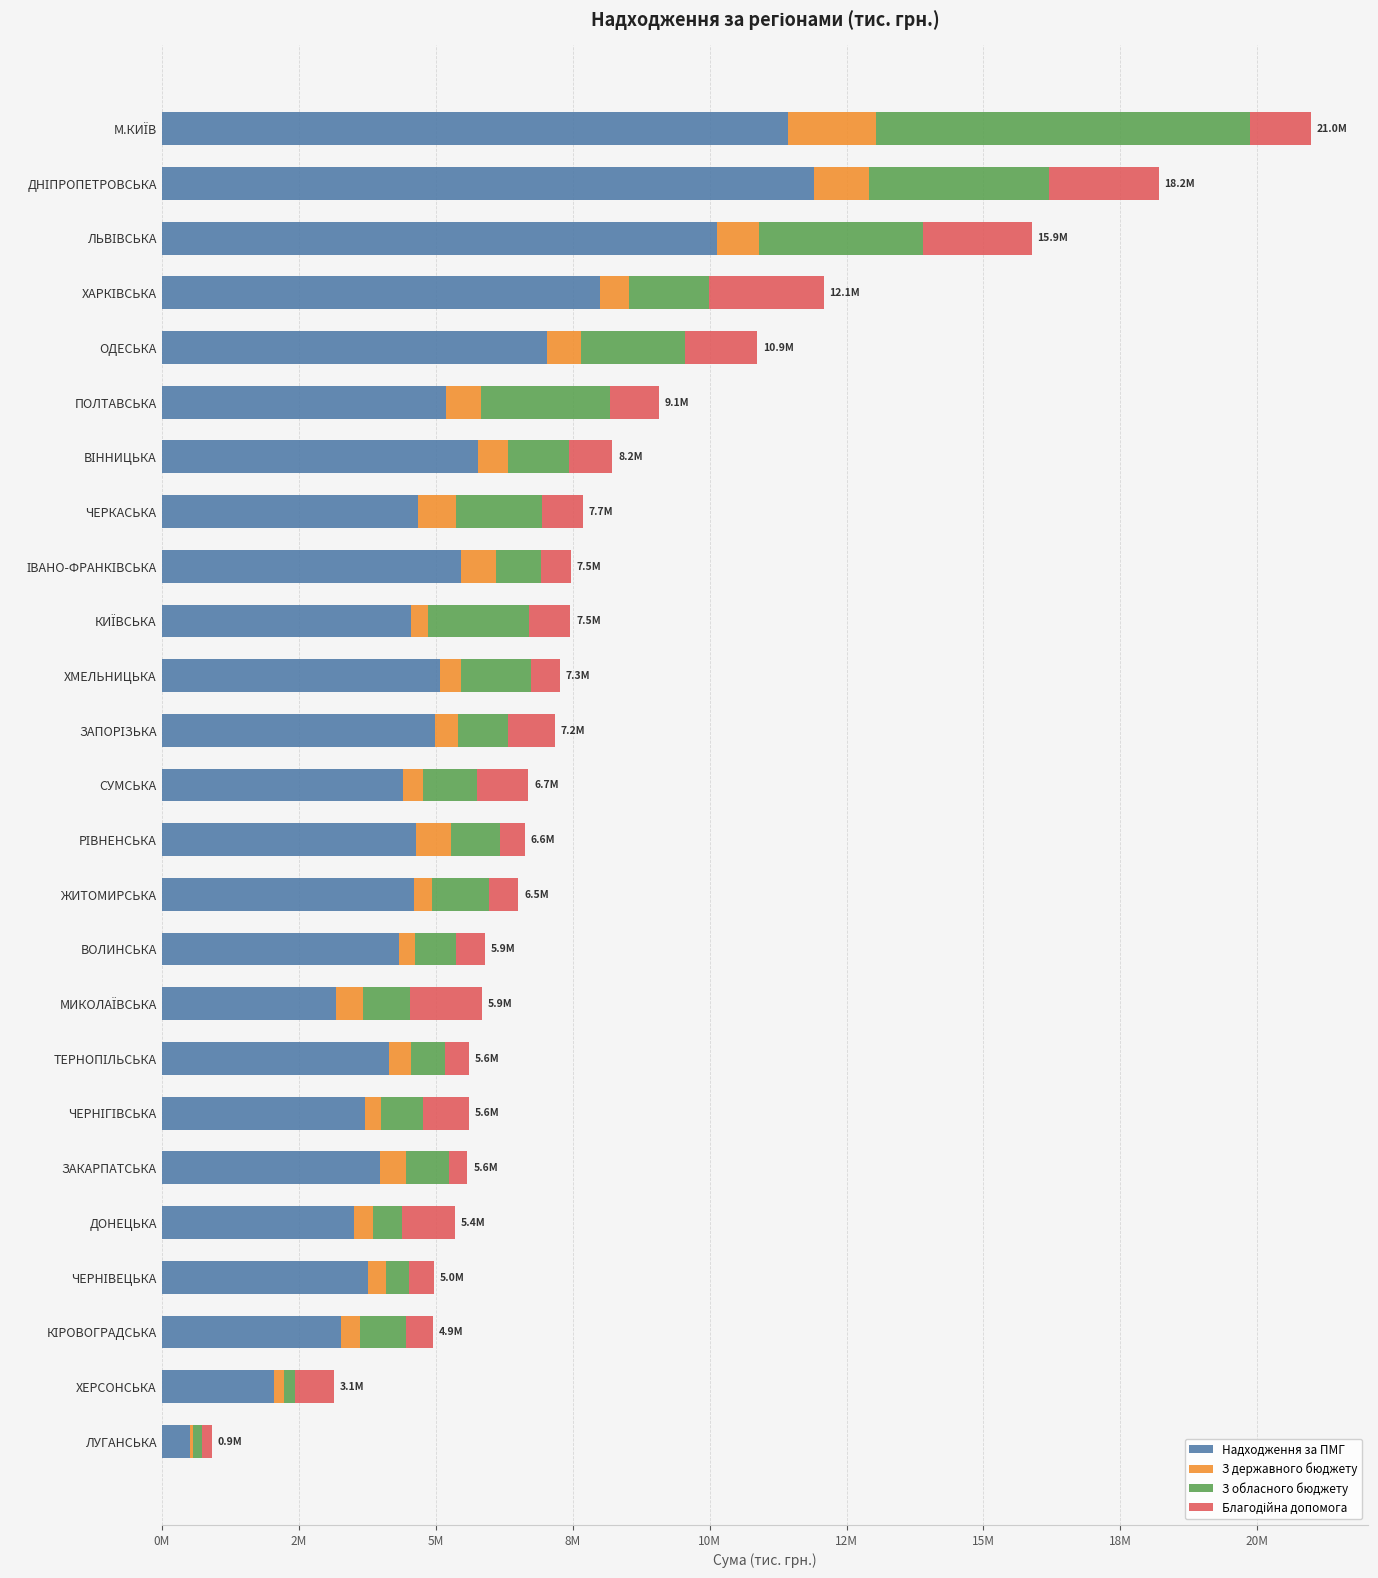

At how many categories does at least one series exceed 1041873?

24